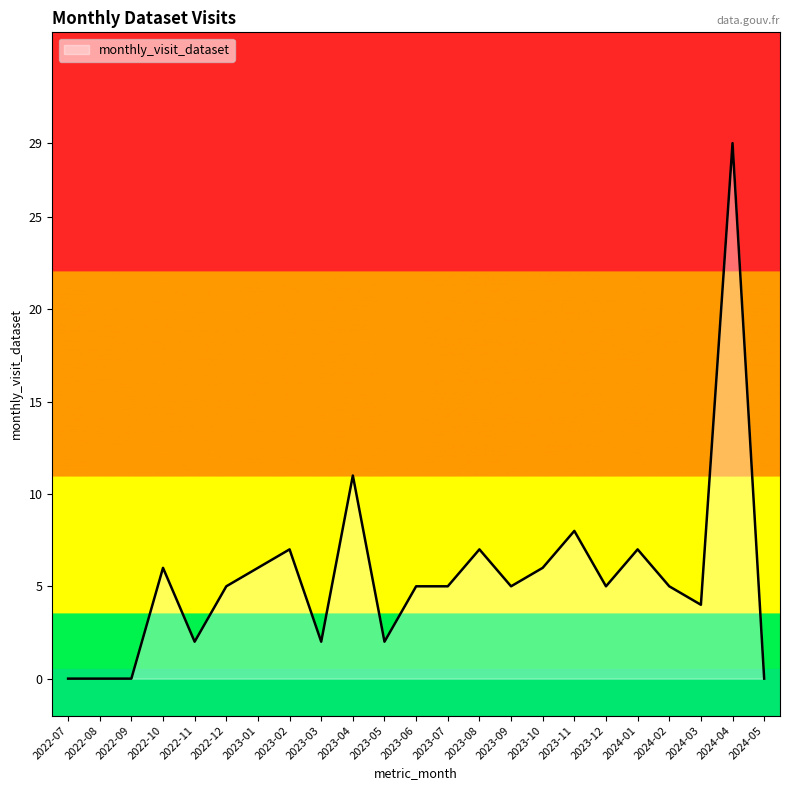

Does the chart display data point markers on the line(s)?

No